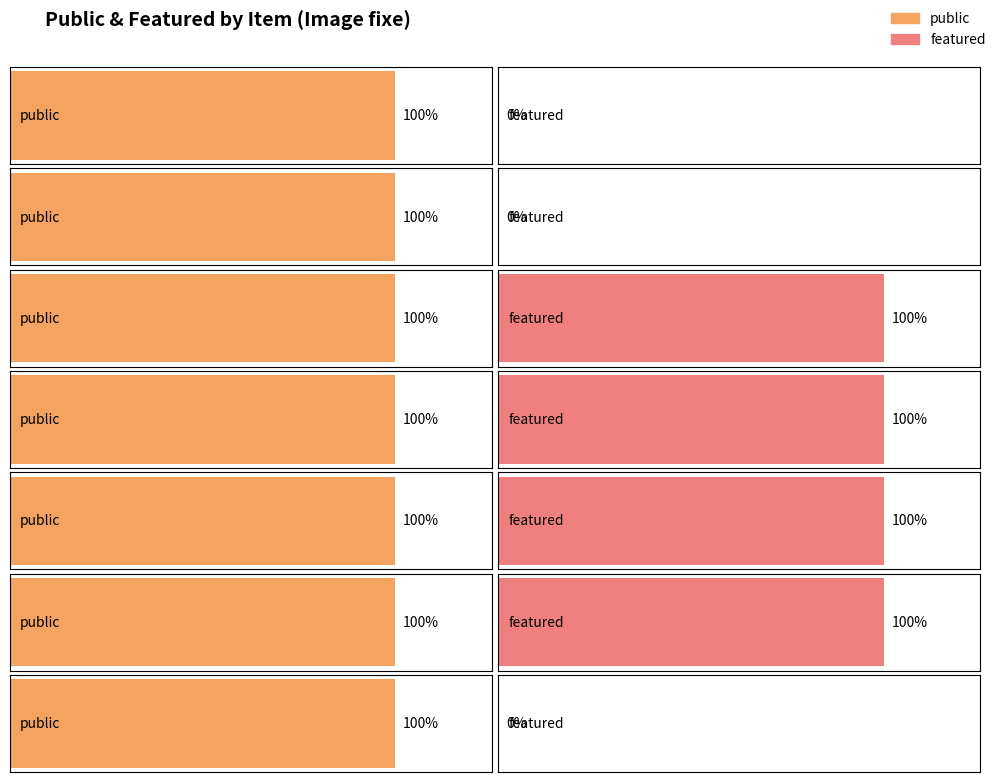

Is it true that public equals 1 at Image fixe?

True